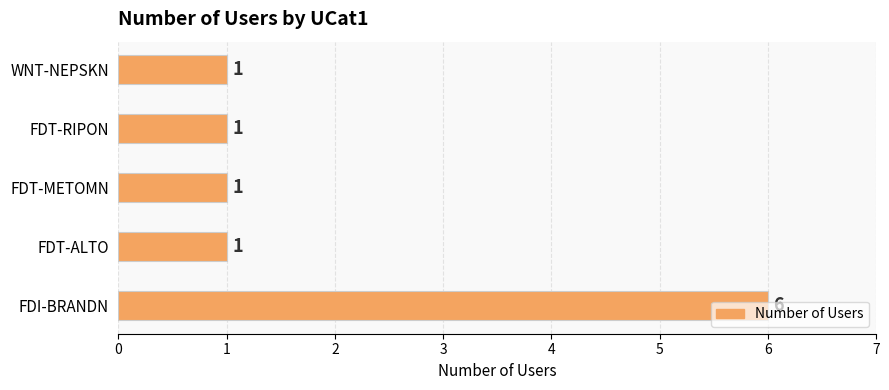

Is it true that the value at FDT-METOMN is 2?

False